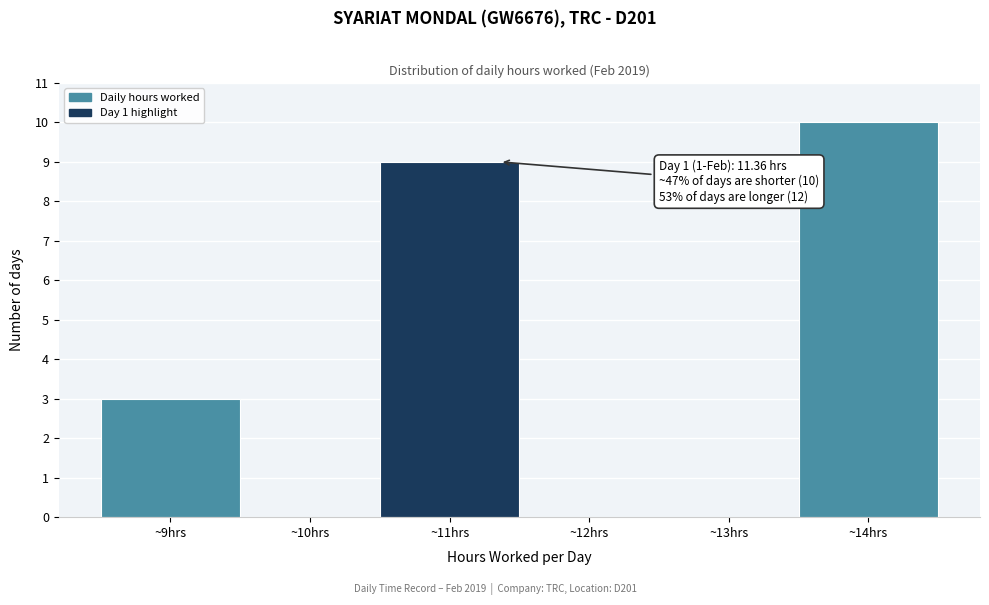

Which range on the x-axis has the tallest bar?

13.5 to 14.5